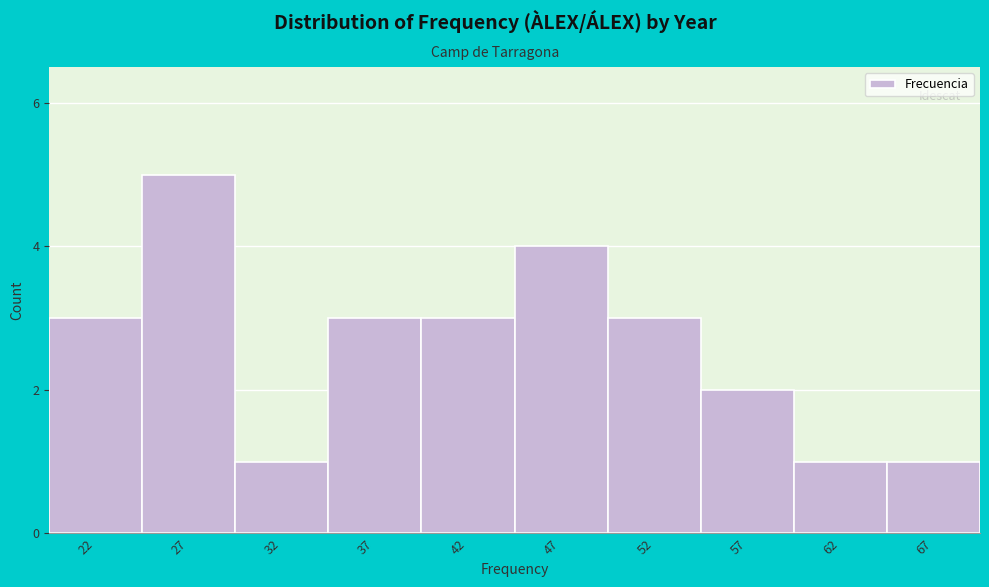

Reading right to left, what are all the values shown in this chart?

67=1	62=1	57=2	52=3	47=4	42=3	37=3	32=1	27=5	22=3